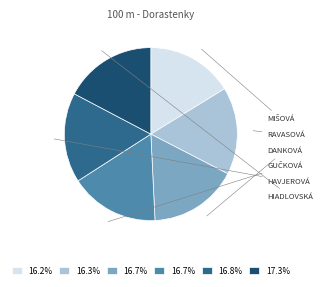

Is there a majority slice in this chart?

No